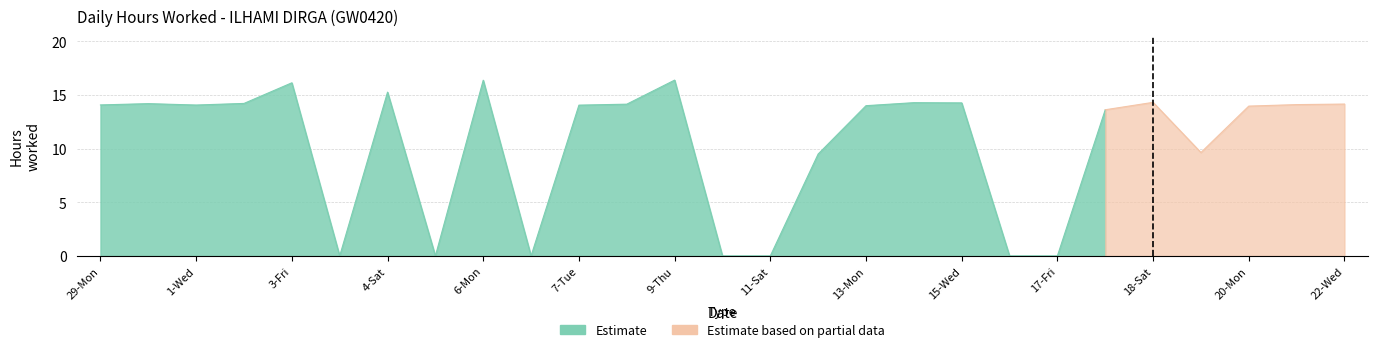

Does the chart have visible grid lines?

Yes